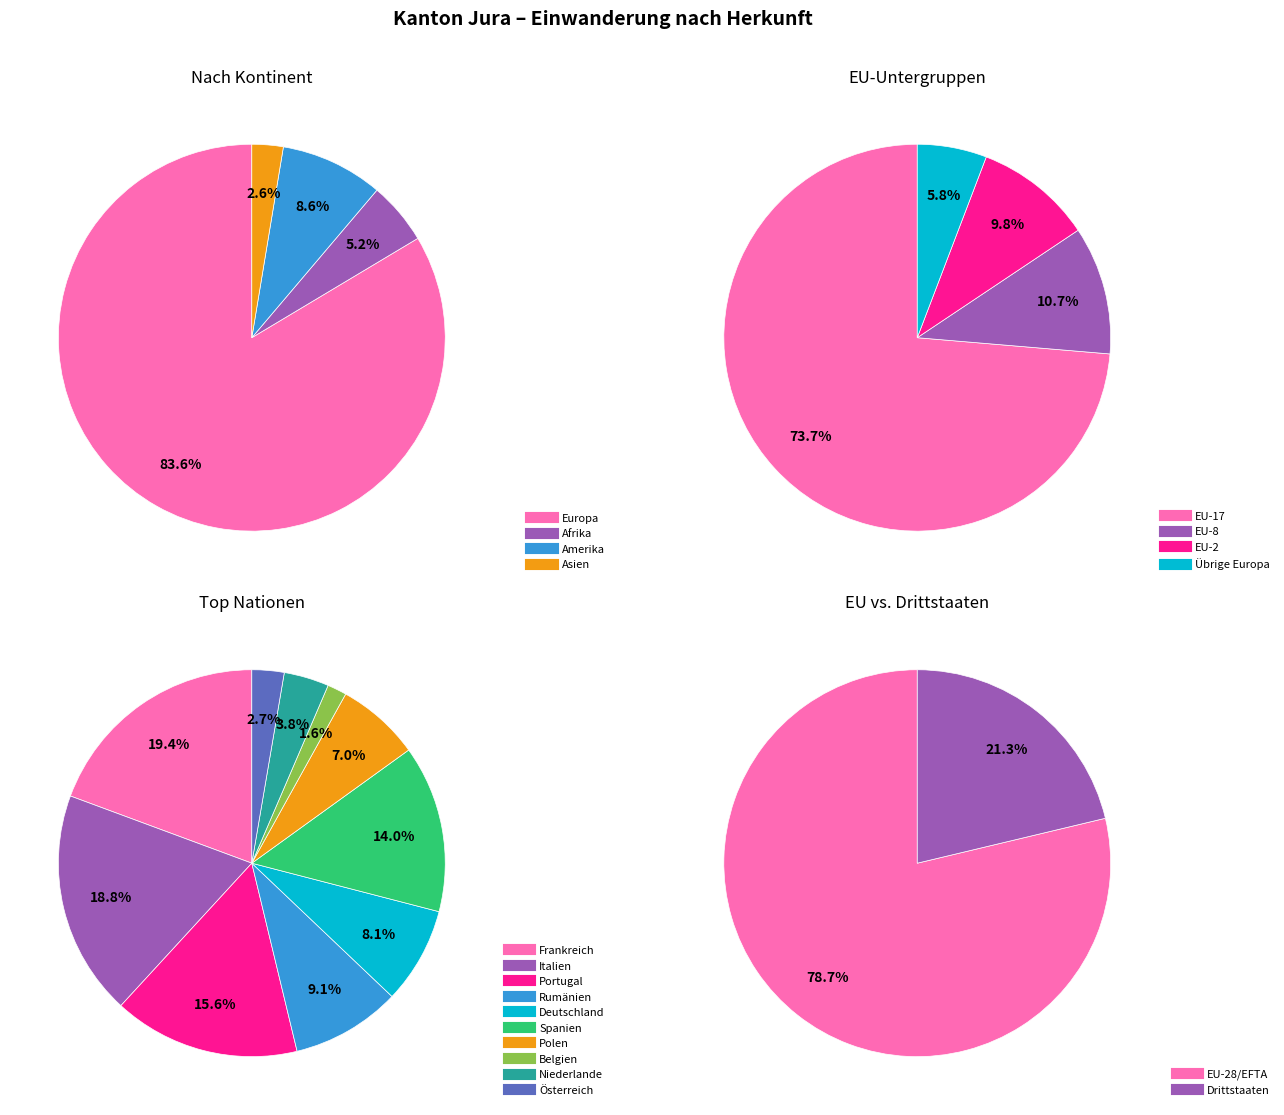

What is the largest slice in the pie chart?

Europa